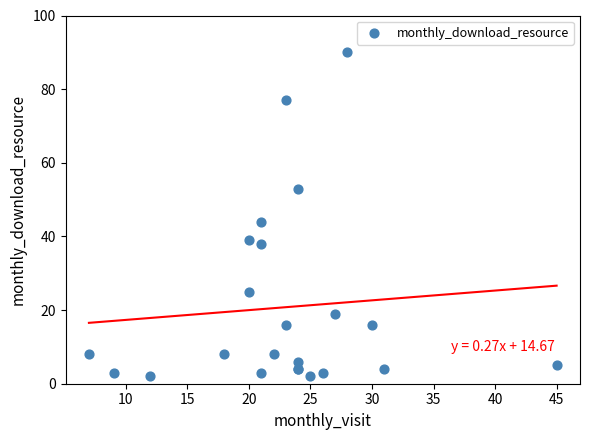

What Y value in the scatter plot is closest to 46?

44